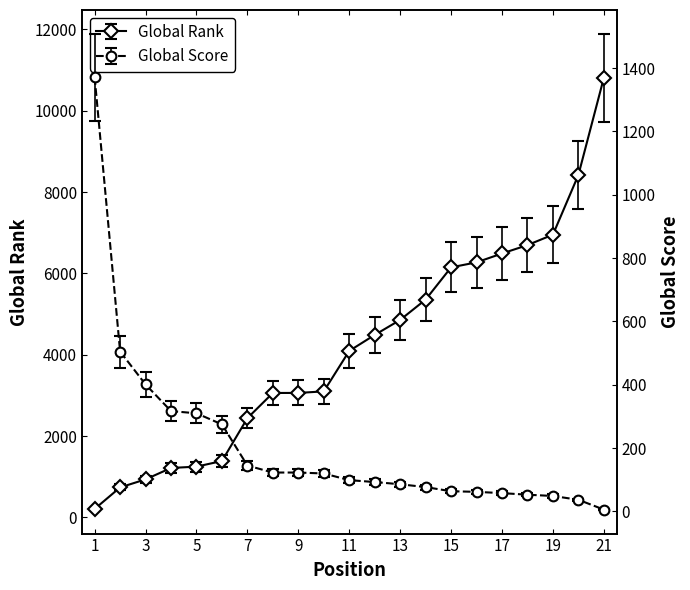

What is the lowest value of the Global Rank series?

209